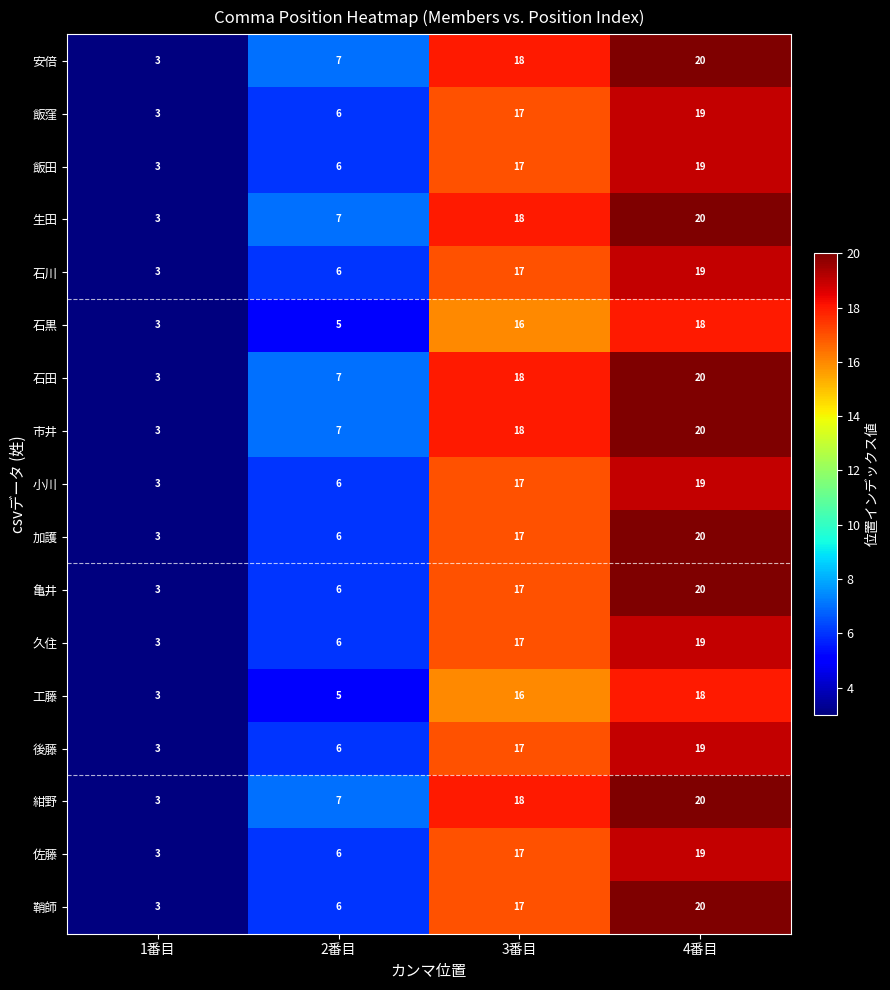

The 後藤 series shows 19 at 4番目. True or false?

True